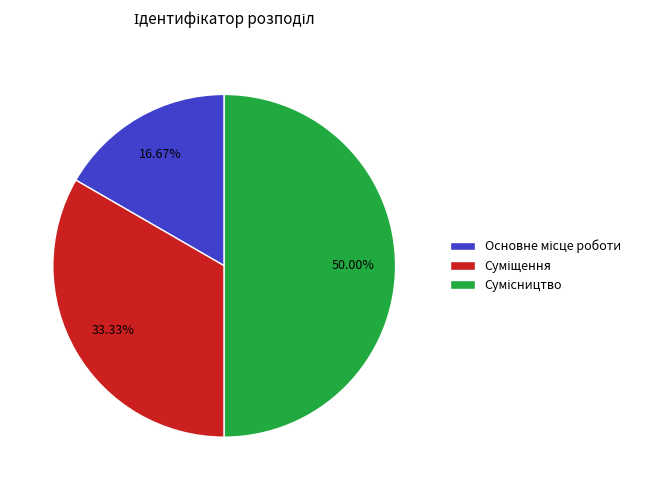

How many segments does this pie chart have?

3